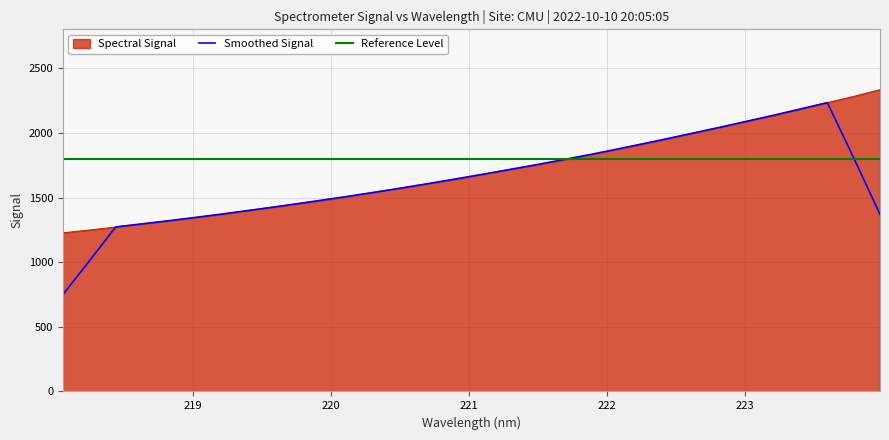

What is the difference between the maximum and second lowest values?

1086.3